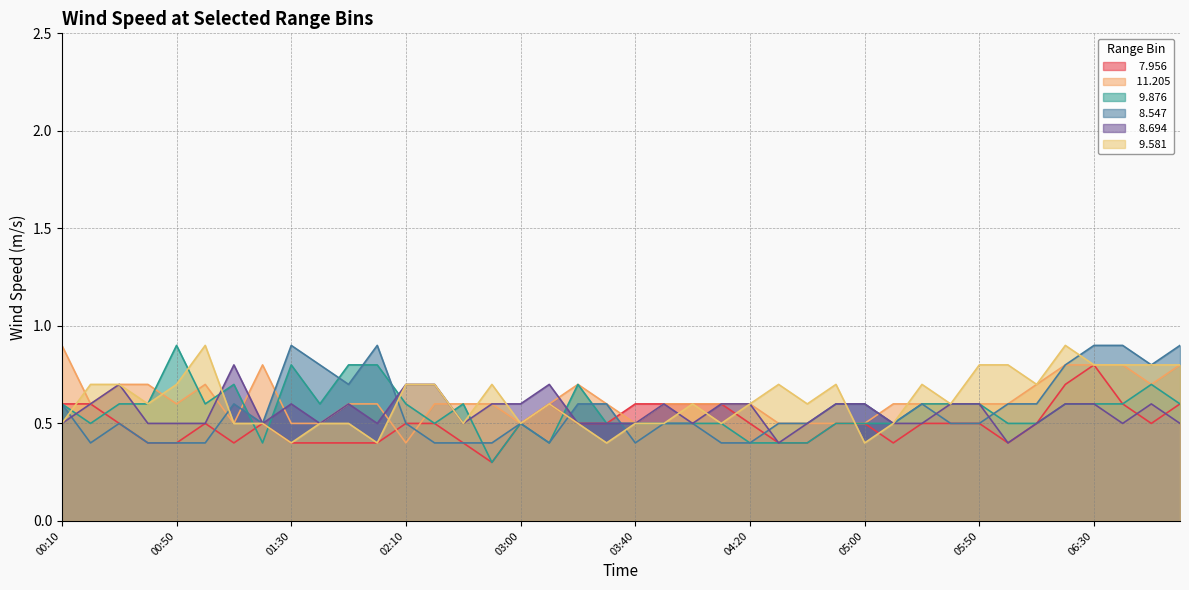

The  11.205 series shows 0.6 at 01:50. True or false?

True